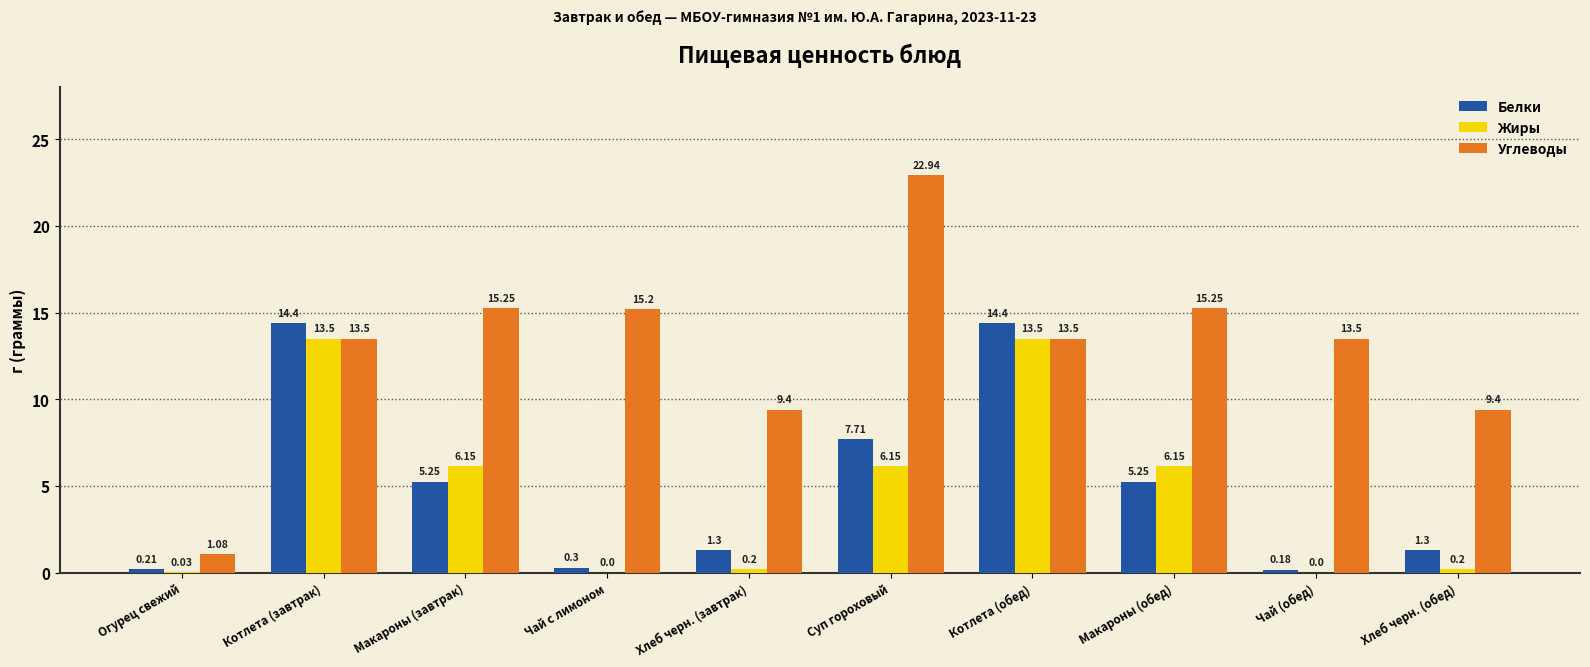

Where is Белки nearest to the value 7?

Суп гороховый